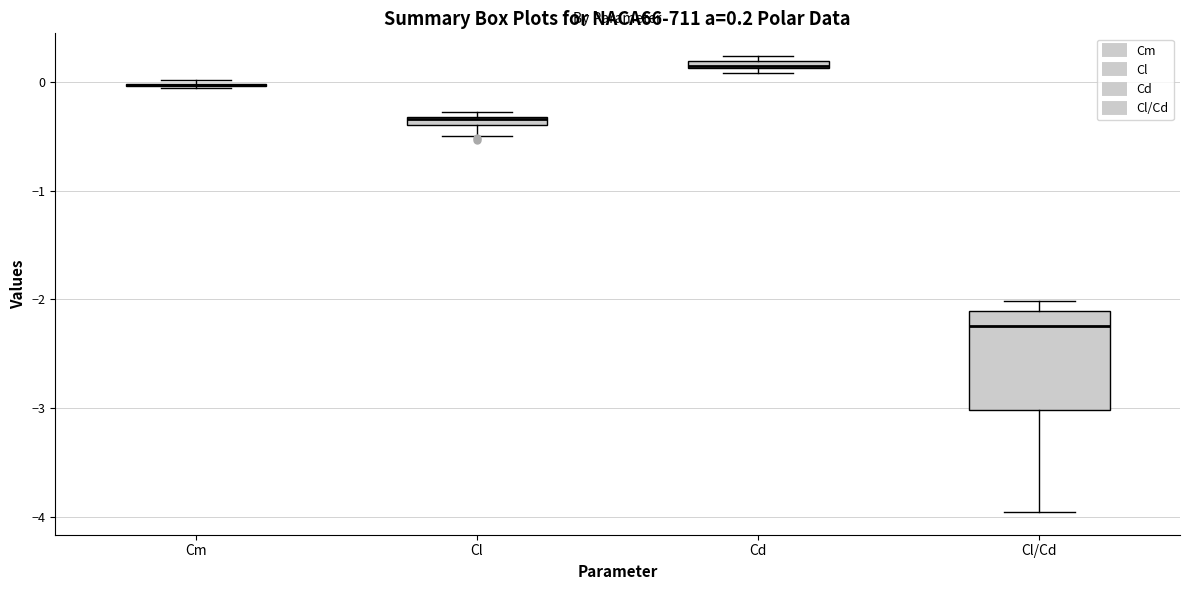

Which box is the tallest, from its lower edge to its upper edge?

Cl/Cd